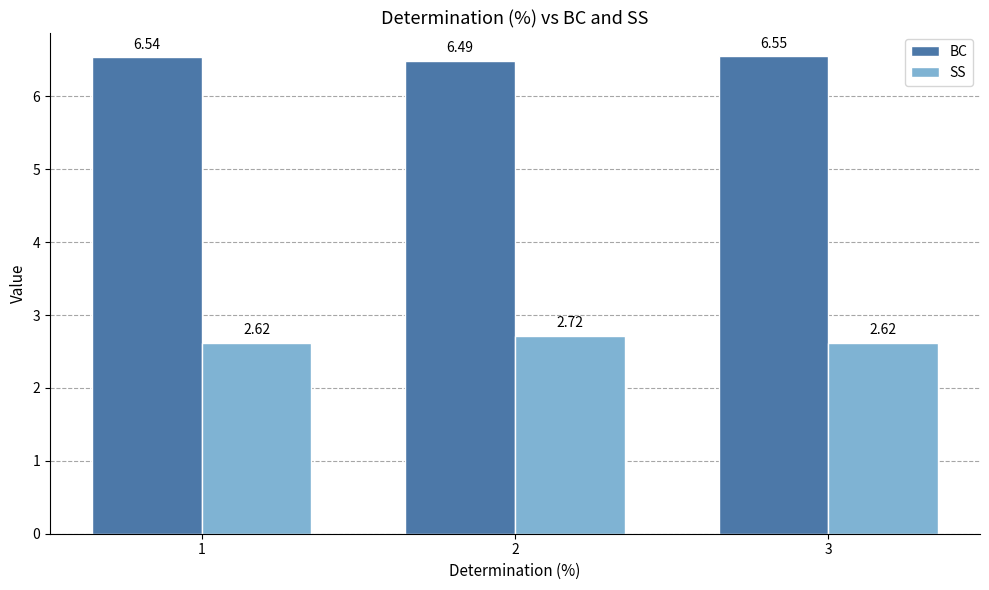

What is the total value across all series at 1?

9.2